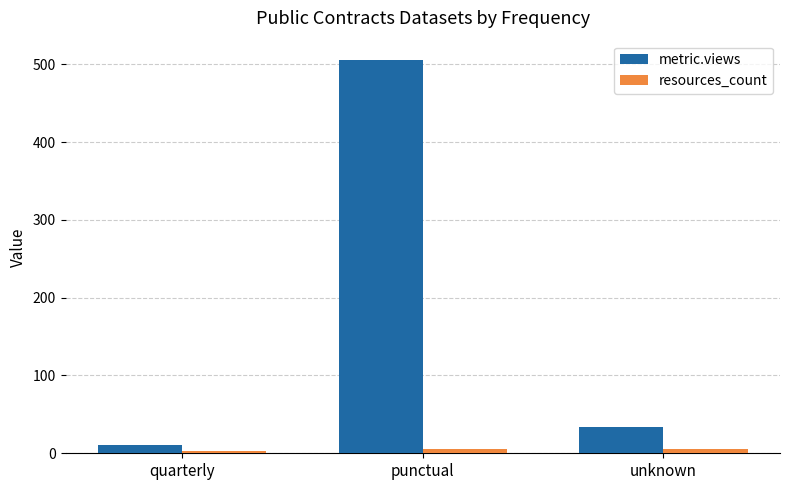

At punctual, list the series in order from smallest to largest.

resources_count, metric.views